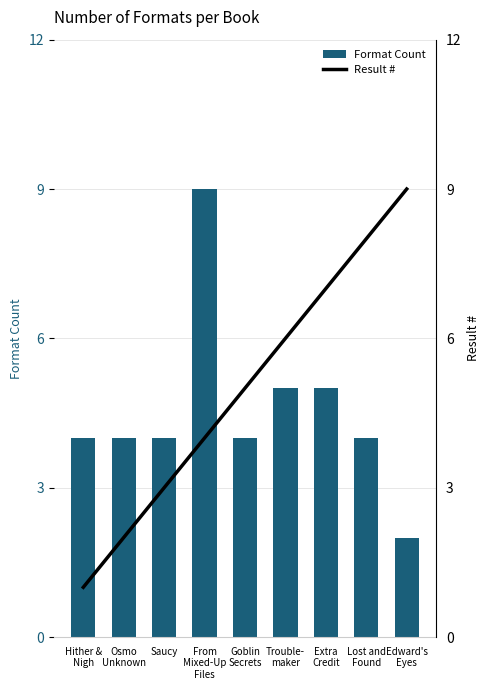

What is the average value of the Result # series?

5